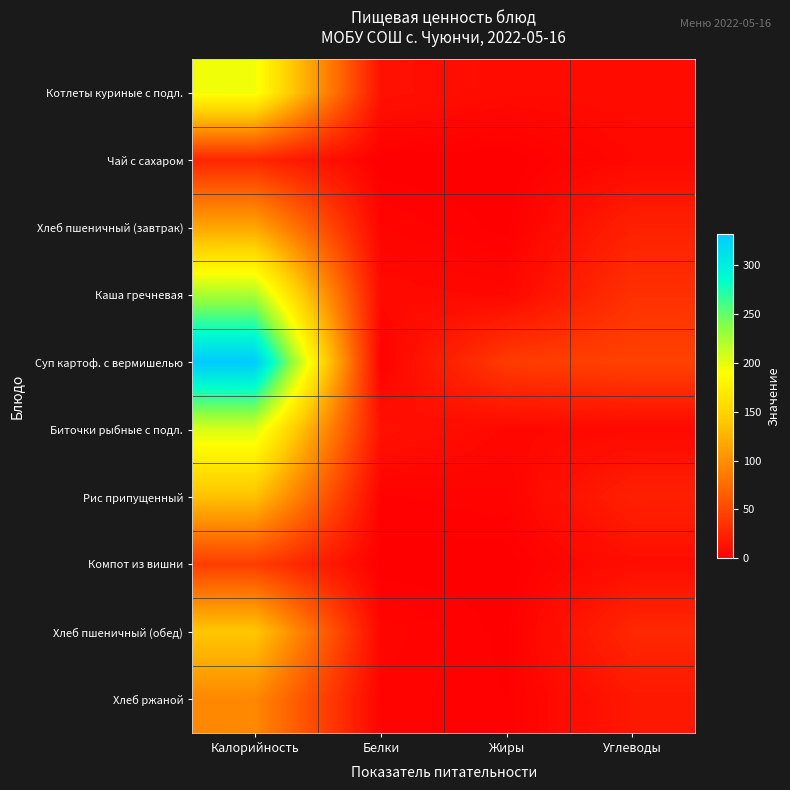

What is the total value across all series at Жиры?

68.1